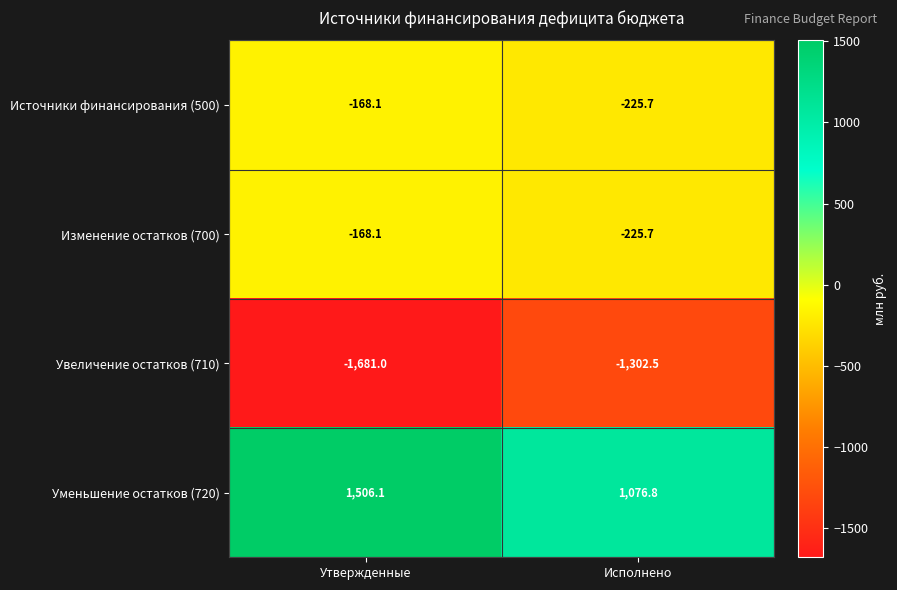

The Изменение остатков (700) series shows -91.6 at Утвержденные. True or false?

False